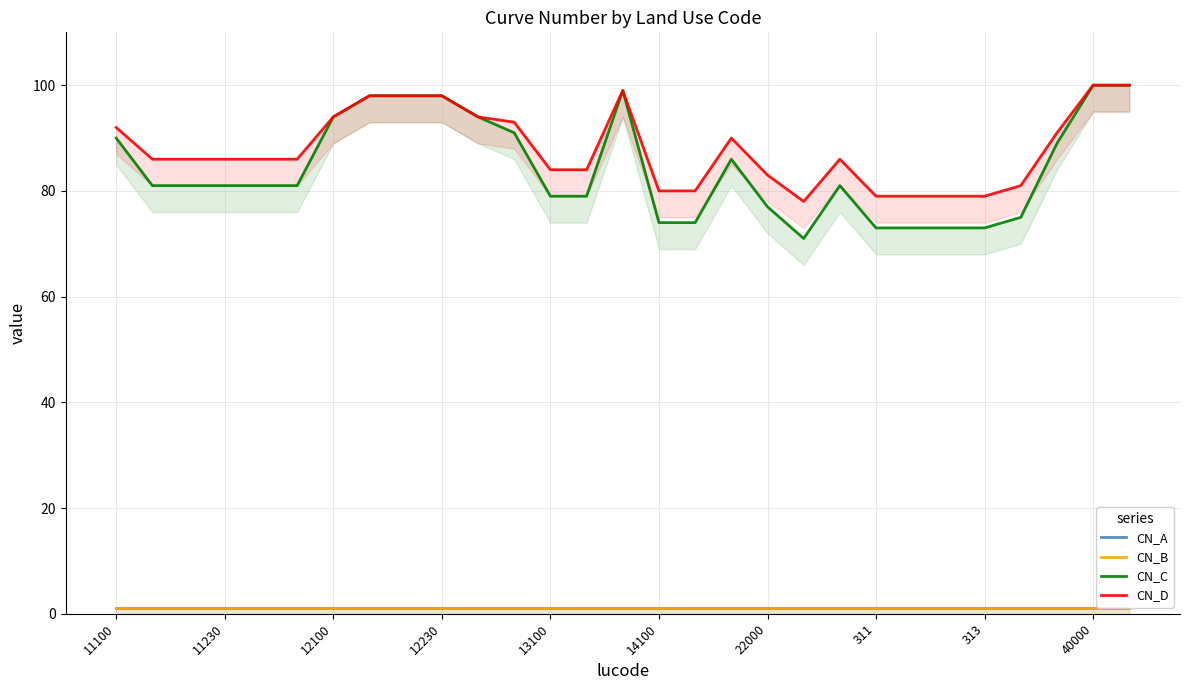

True or false: CN_C and CN_B cross at least once.

False